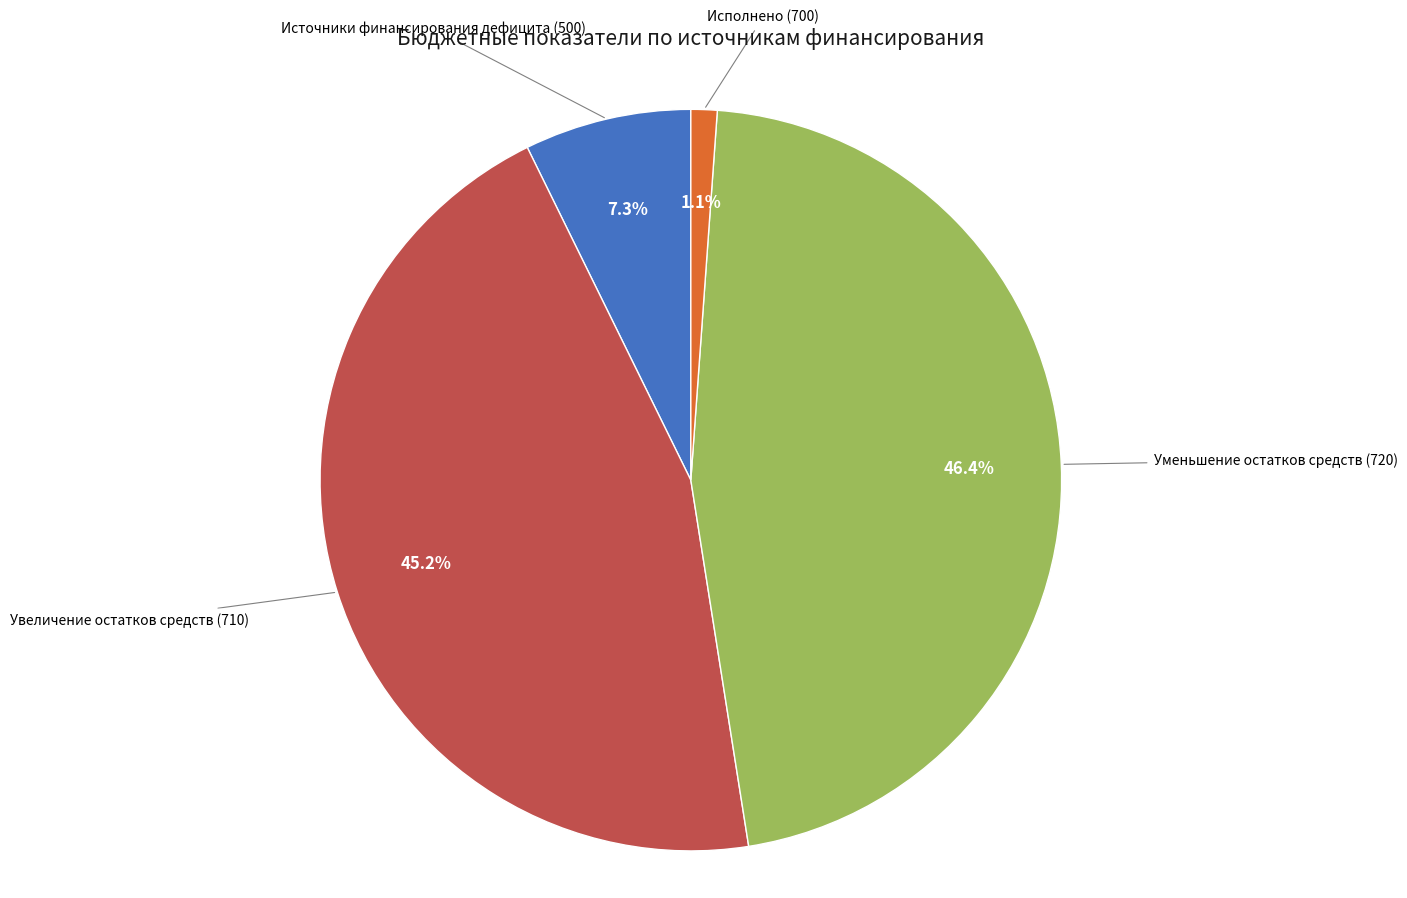

Is there any slice that represents more than half of the pie?

No